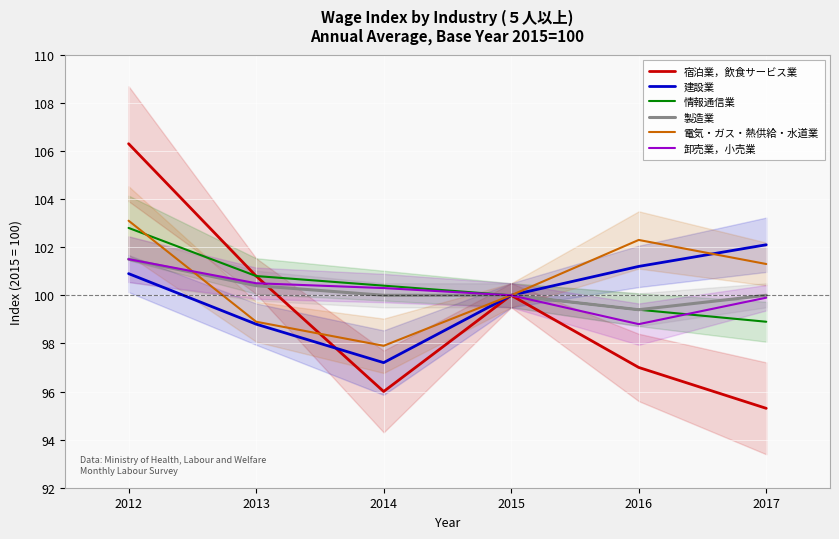

What is the difference between the highest and lowest values at 2012?

5.4